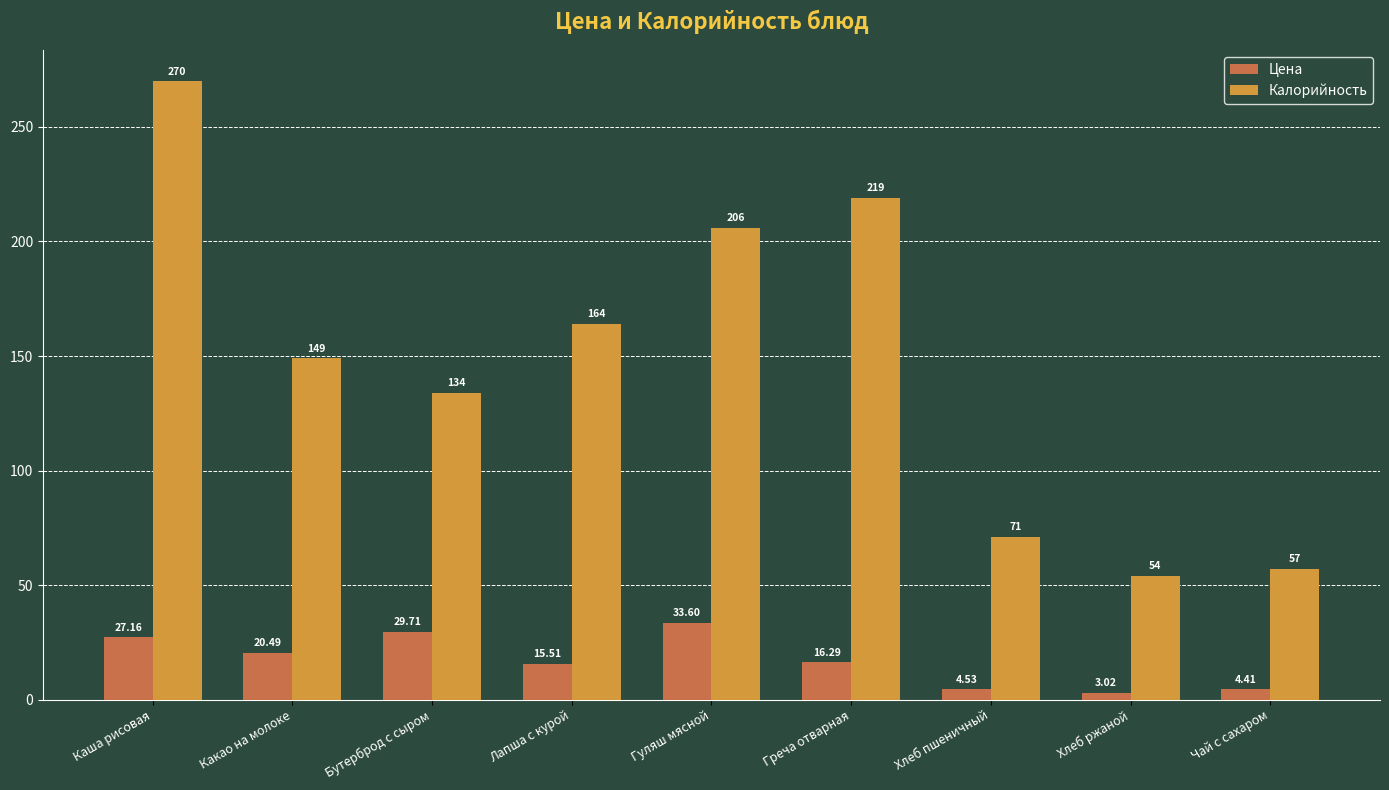

At which label does Цена first exceed 16?

Каша рисовая